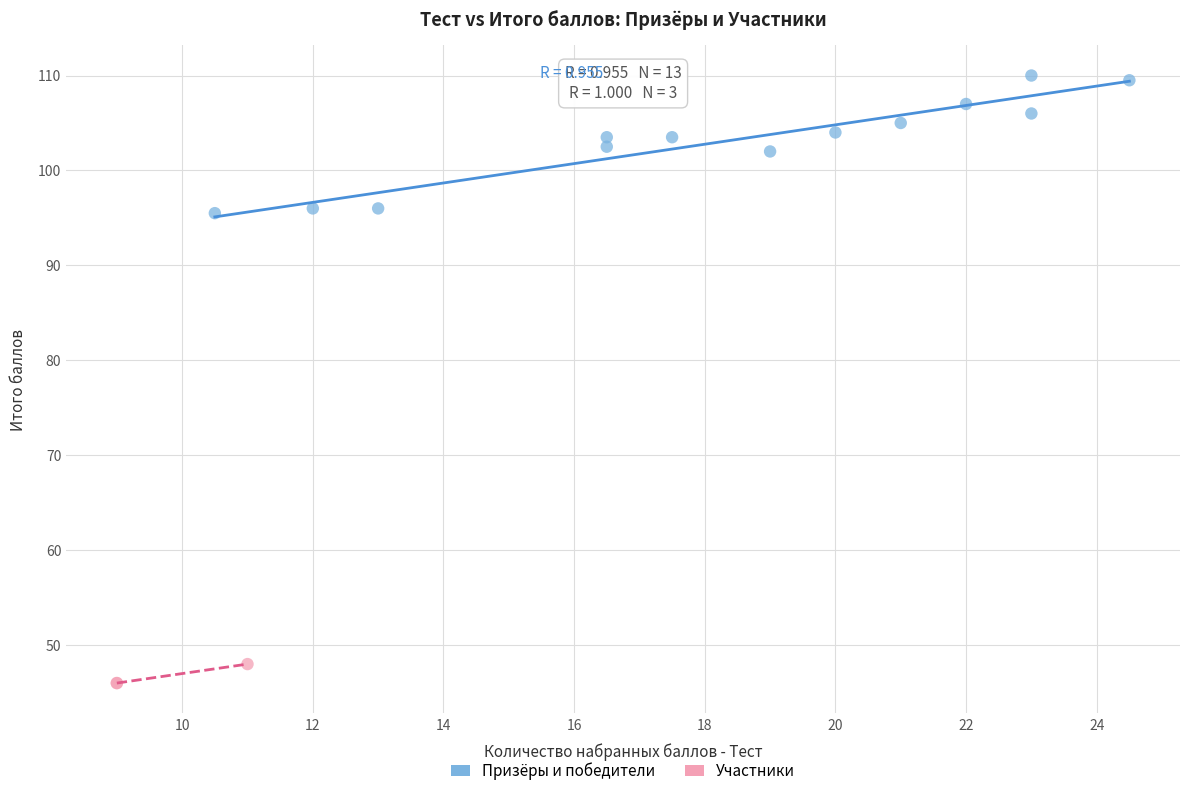

Which series reaches the minimum Y coordinate?

Участники